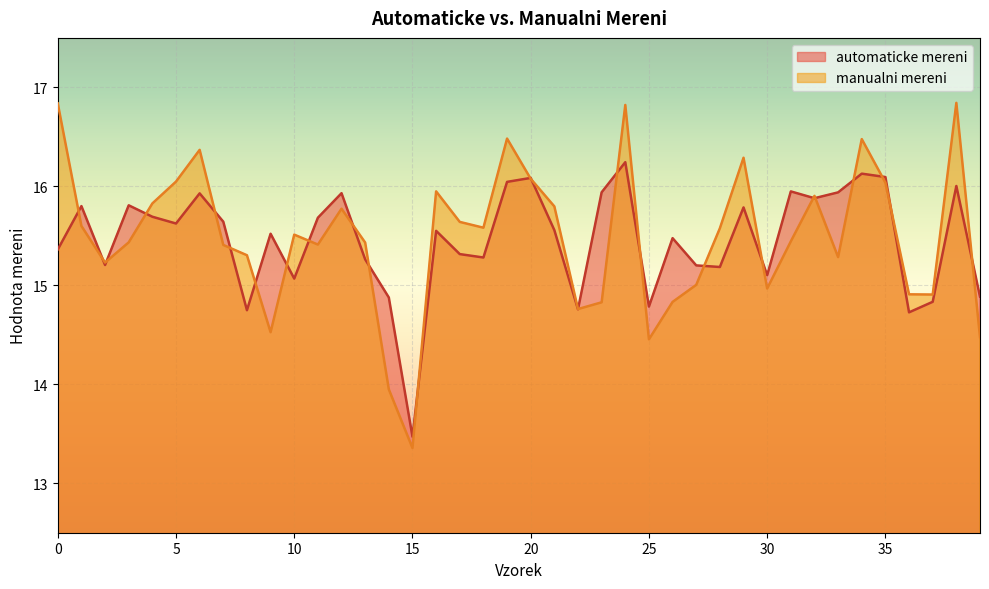

Which category has the highest value across all series?

38